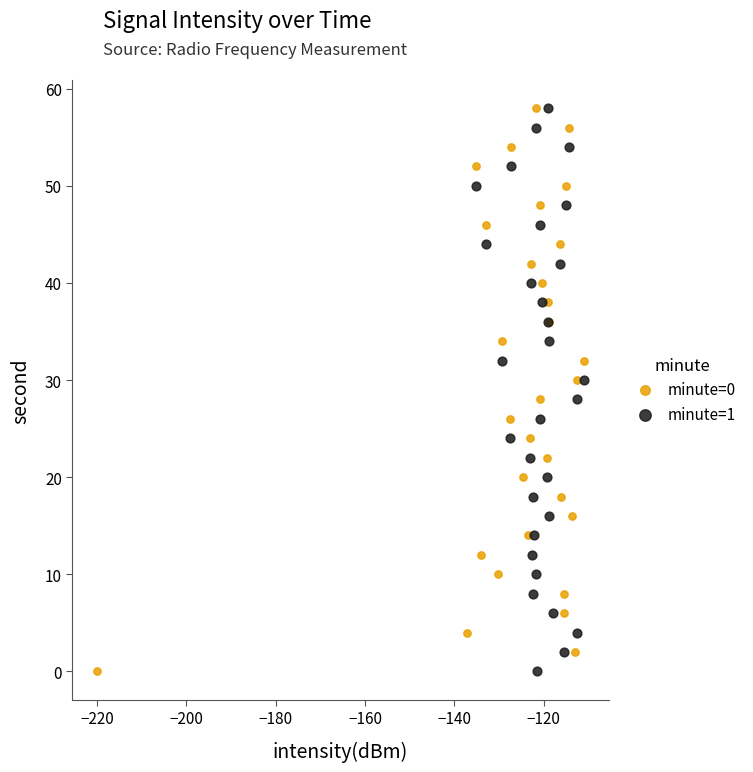

What are all the series names shown in the legend?

minute=0, minute=1